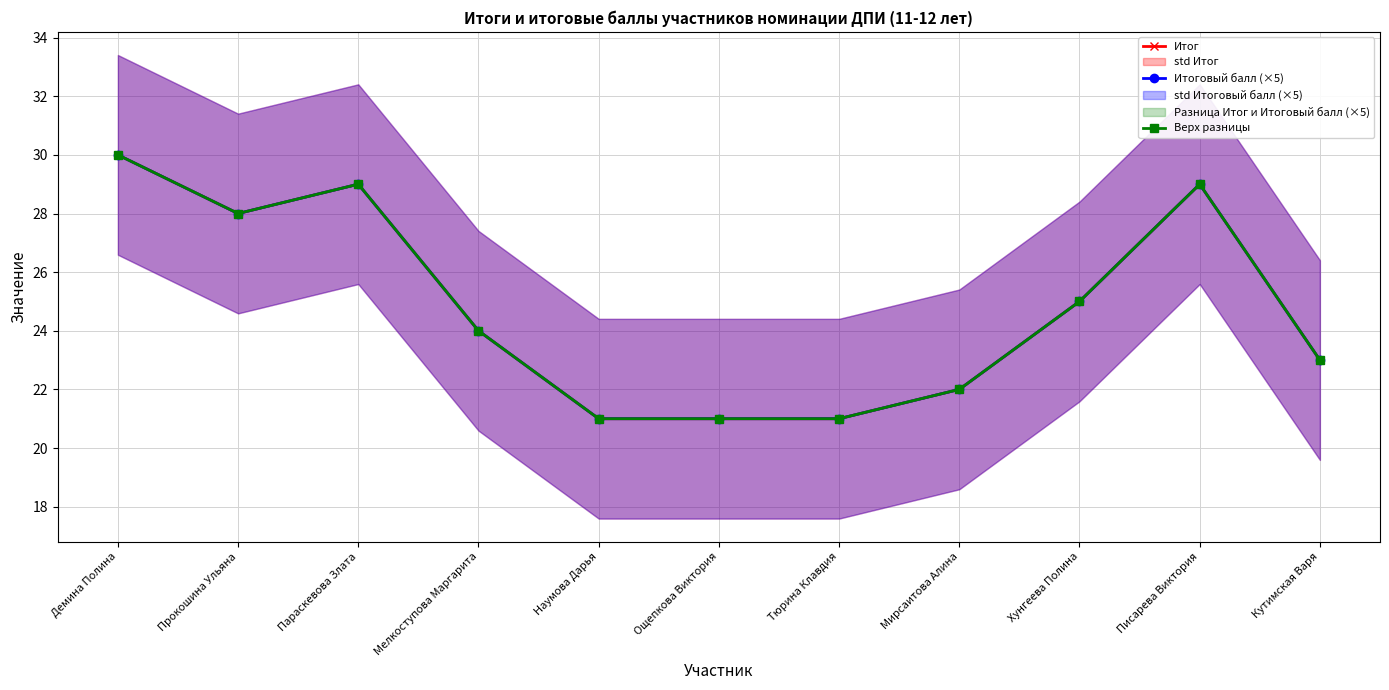

What are all the series names shown in the legend?

Итог, Итоговый балл (×5), Верх разницы